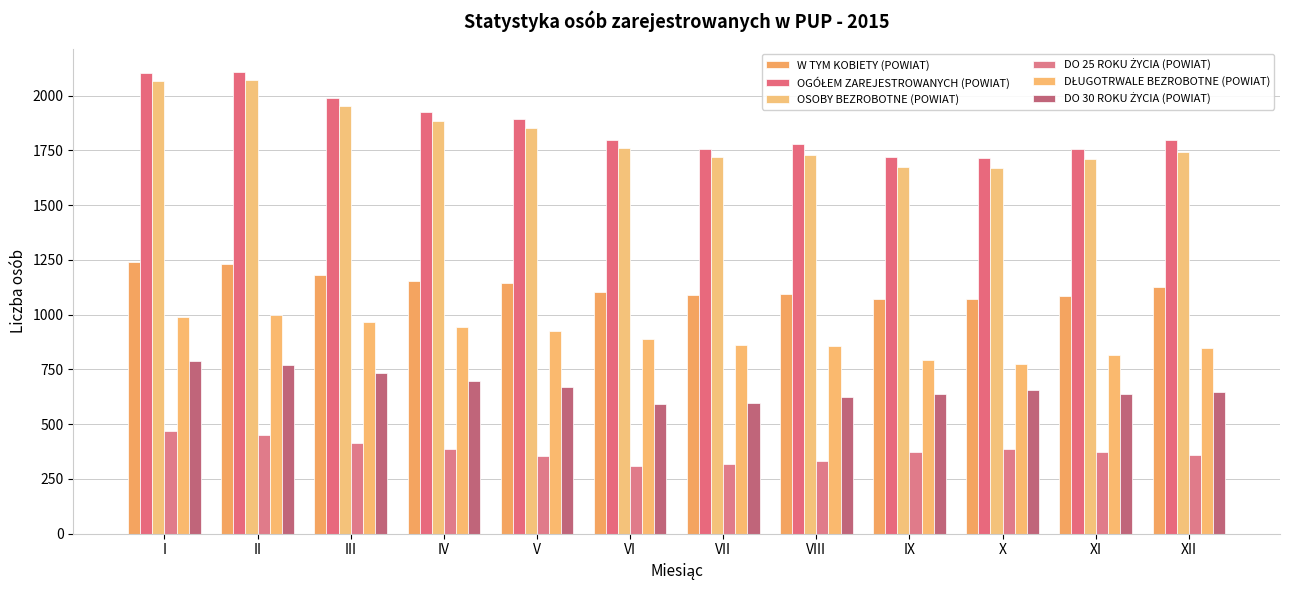

Which series has the largest range (max minus min)?

OSOBY BEZROBOTNE (POWIAT)